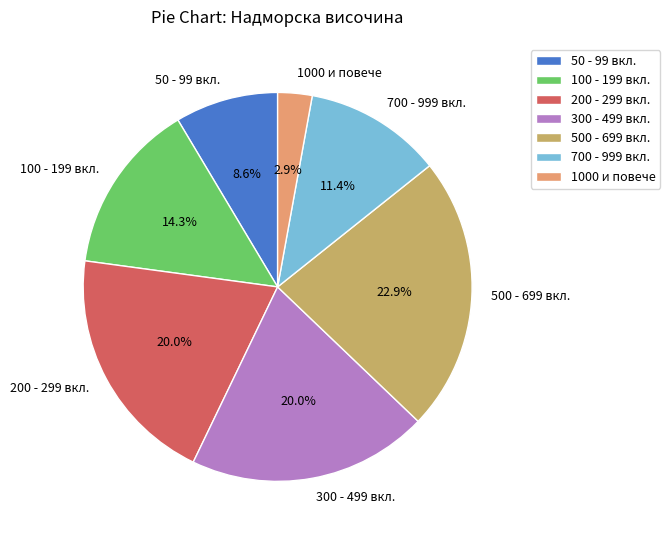

What is the ratio of the value at 200 - 299 вкл. to the value at 500 - 699 вкл.?

0.9